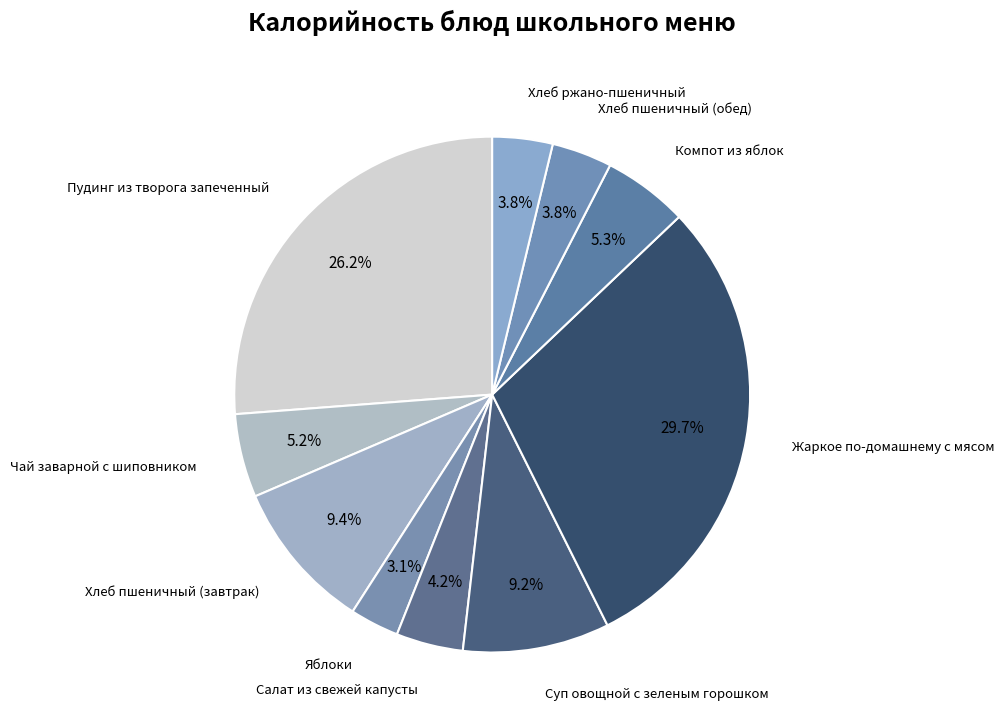

What is the largest slice in the pie chart?

Жаркое по-домашнему с мясом